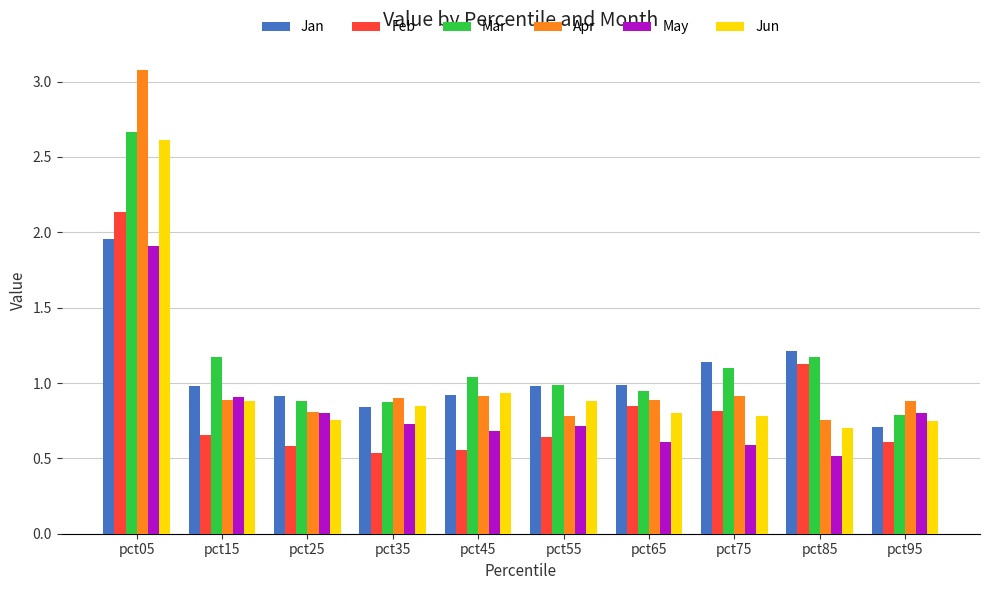

What is the difference between the Feb values at pct05 and pct55?

1.5